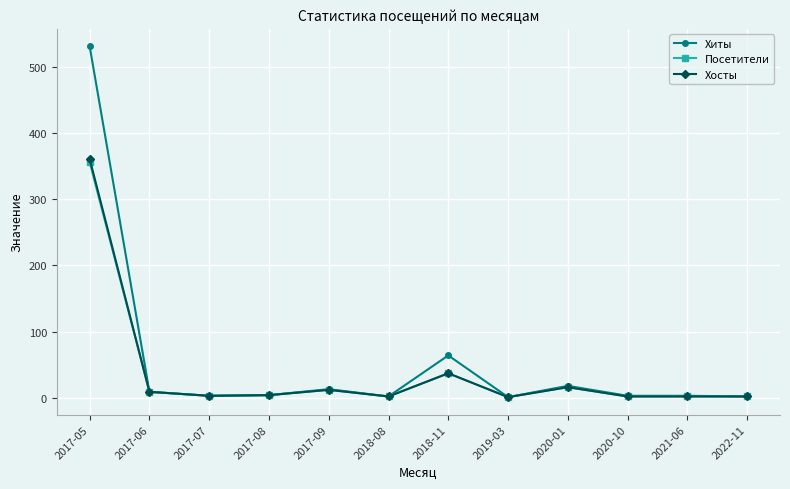

Which category has the highest value across all series?

2017-05